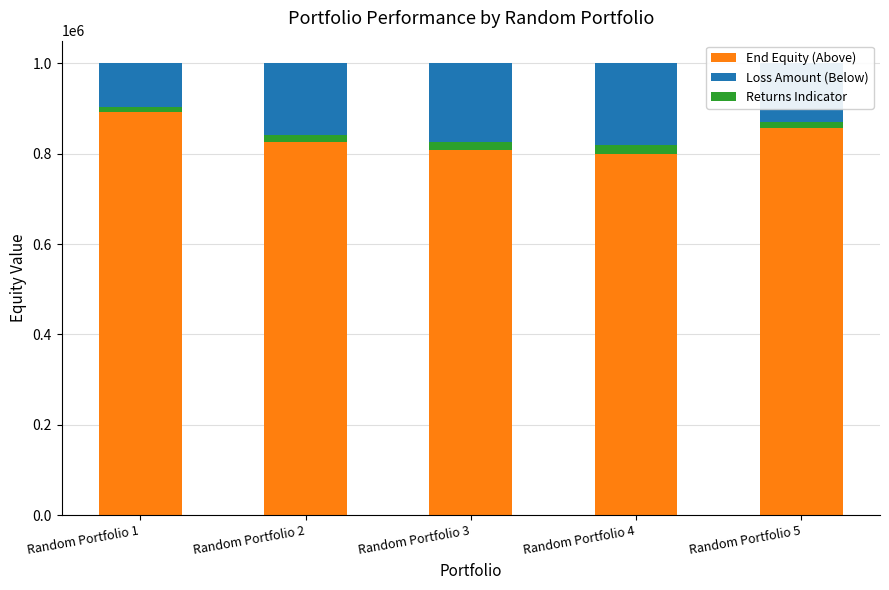

Which series has the largest total across all categories?

End Equity (Above)